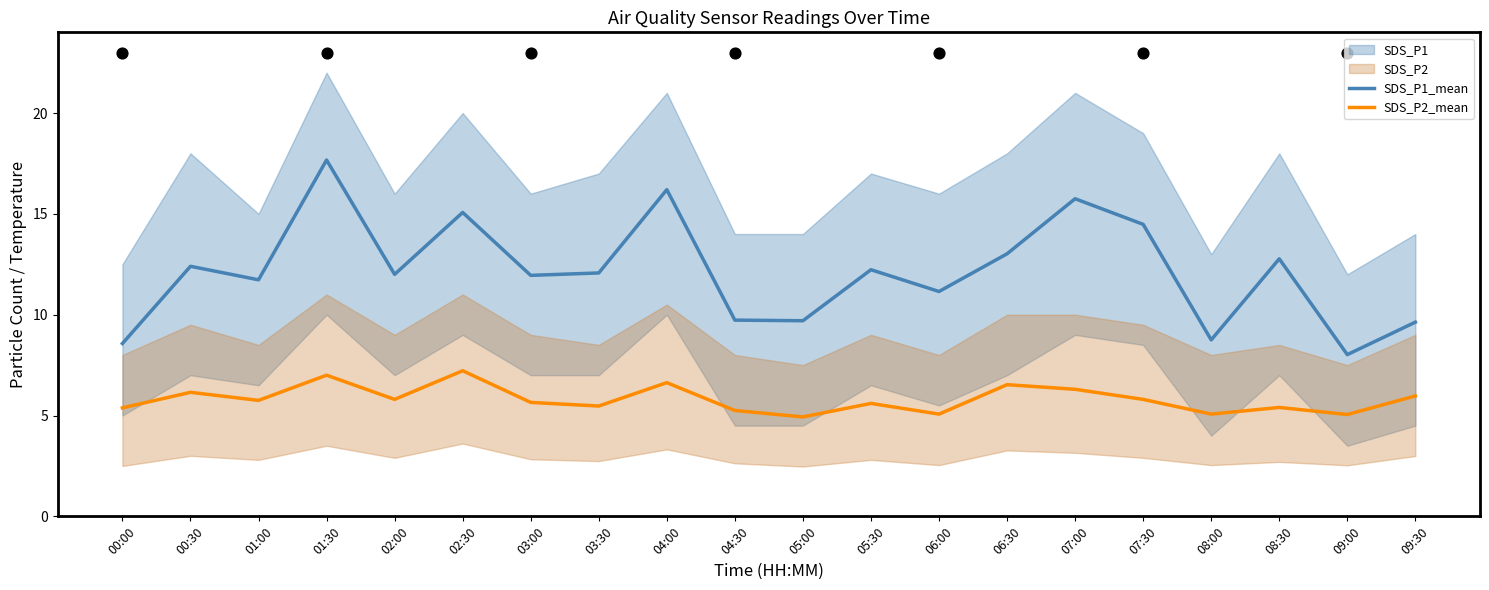

Which series has the widest spread of Y values?

SDS_P1_mean